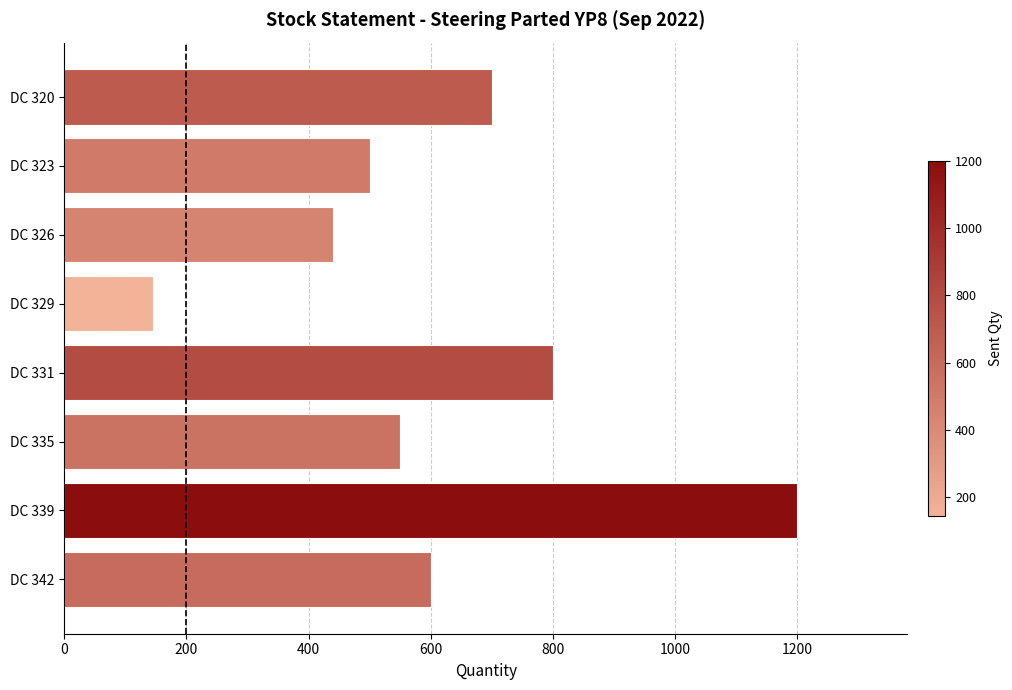

Between DC 342 and DC 331, which is larger?

DC 331